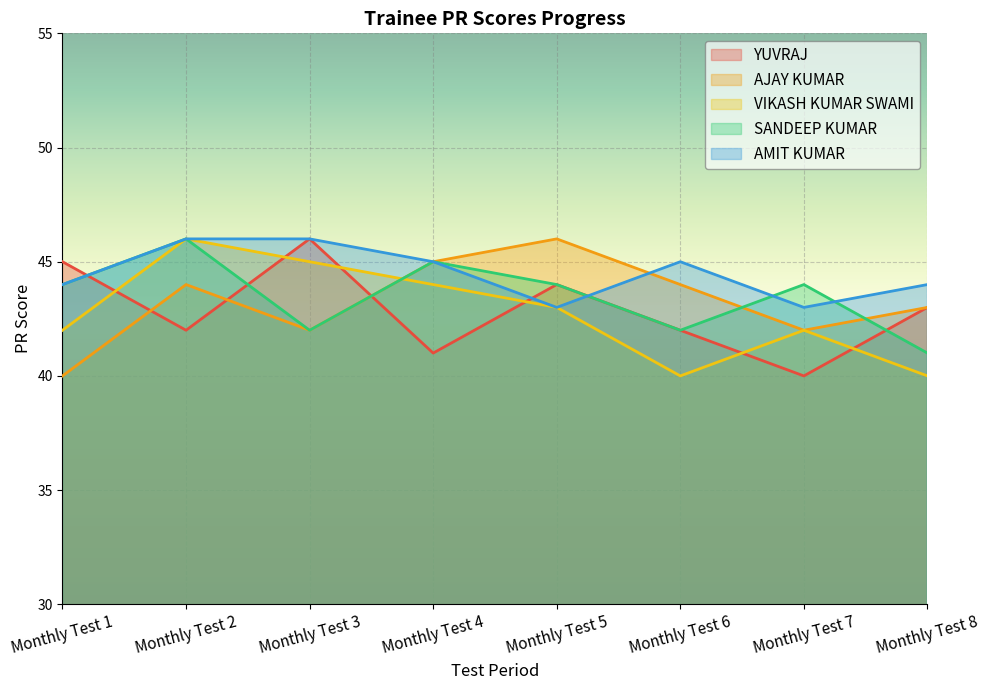

Does the chart display data point markers on the line(s)?

No